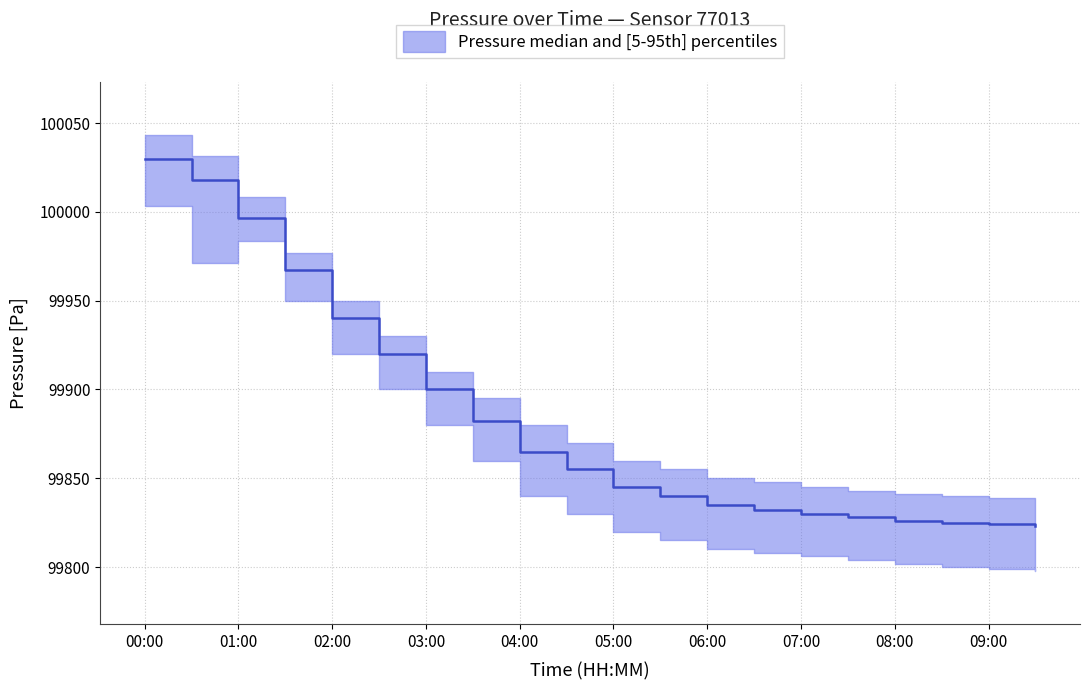

What value does the pressure_upper series have at 04:00?

99880.0